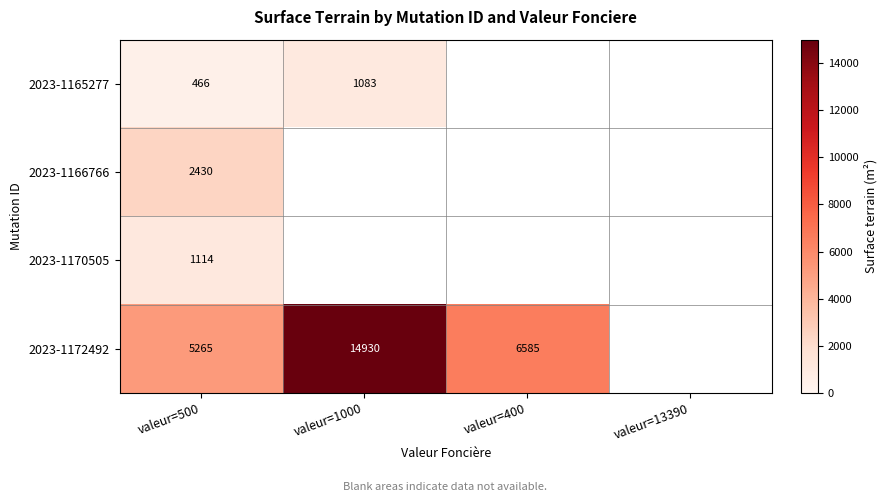

Count the number of data series in this chart.

4